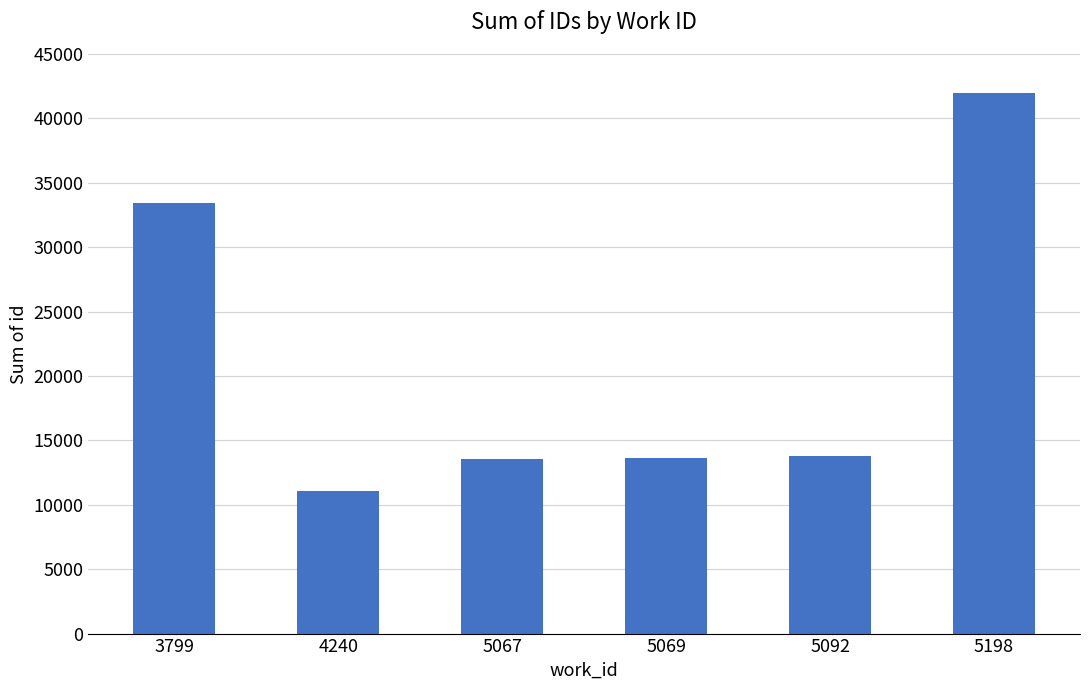

What value does the data have at 4240?

11032